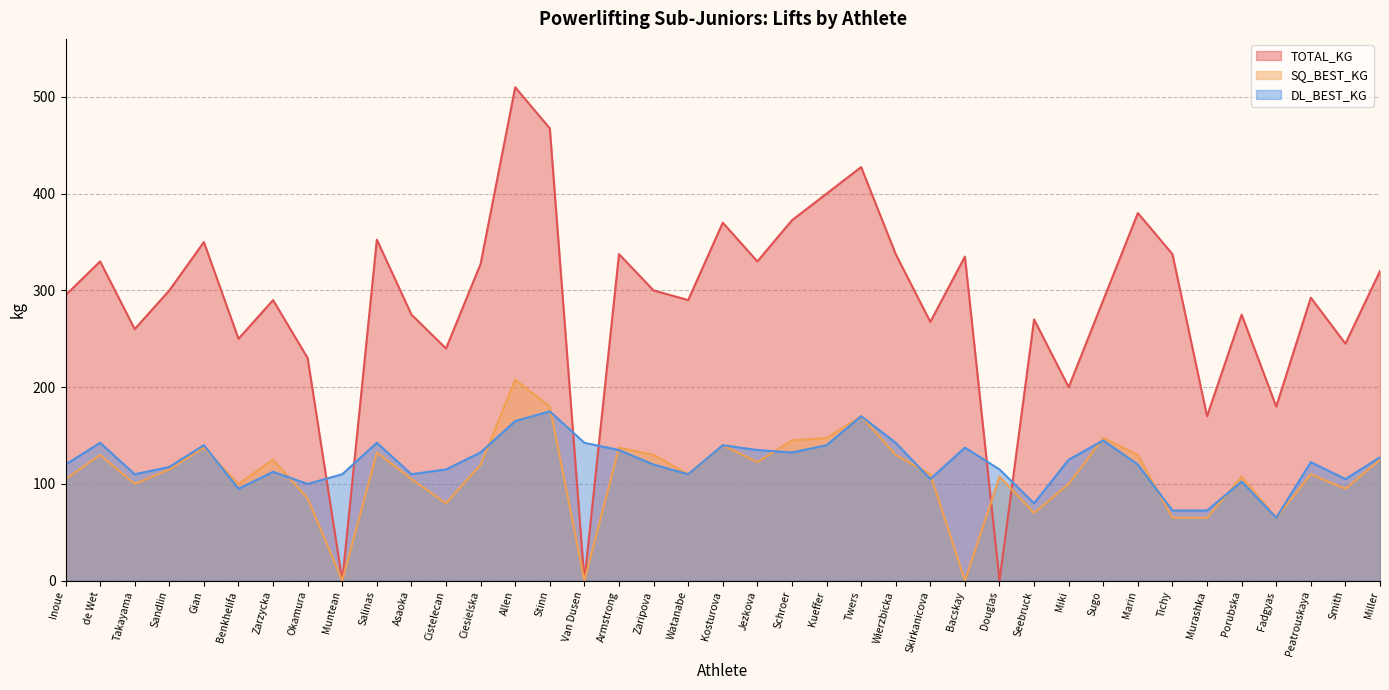

Which series has the largest total across all categories?

TOTAL_KG